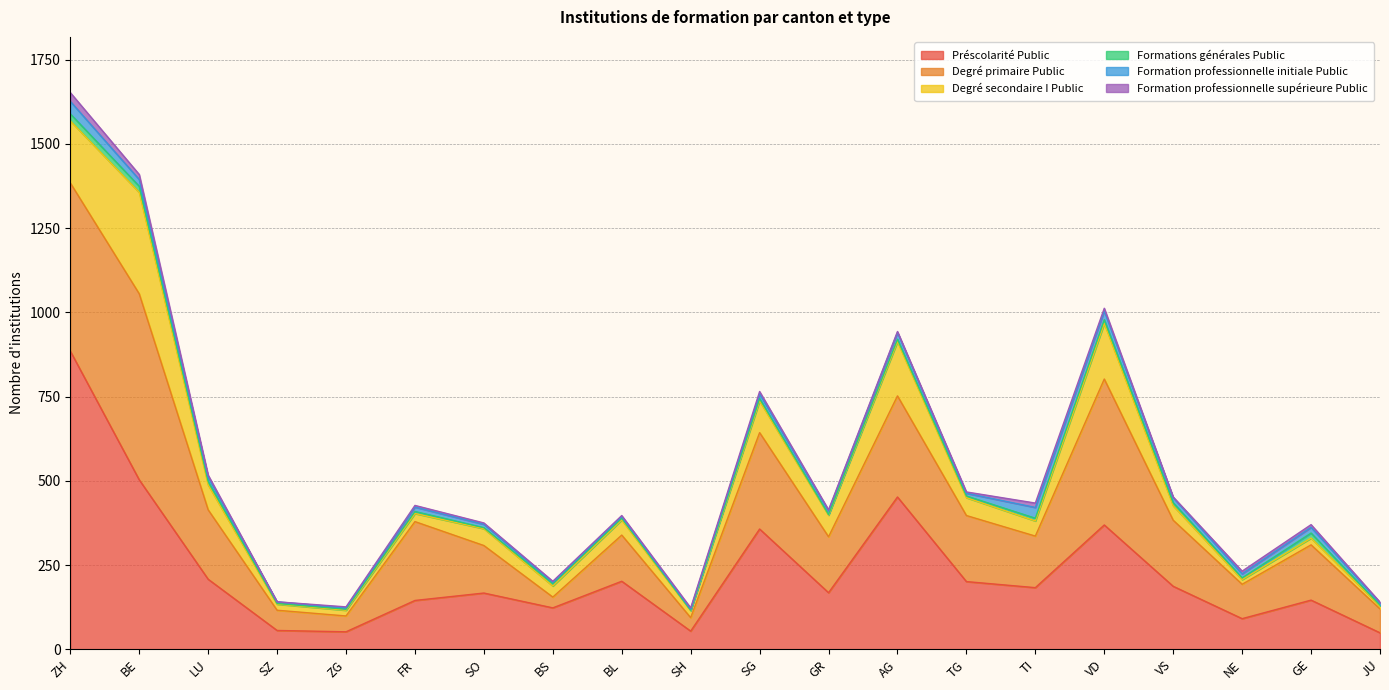

Between BE and VS, which series saw the biggest shift?

Degré primaire Public